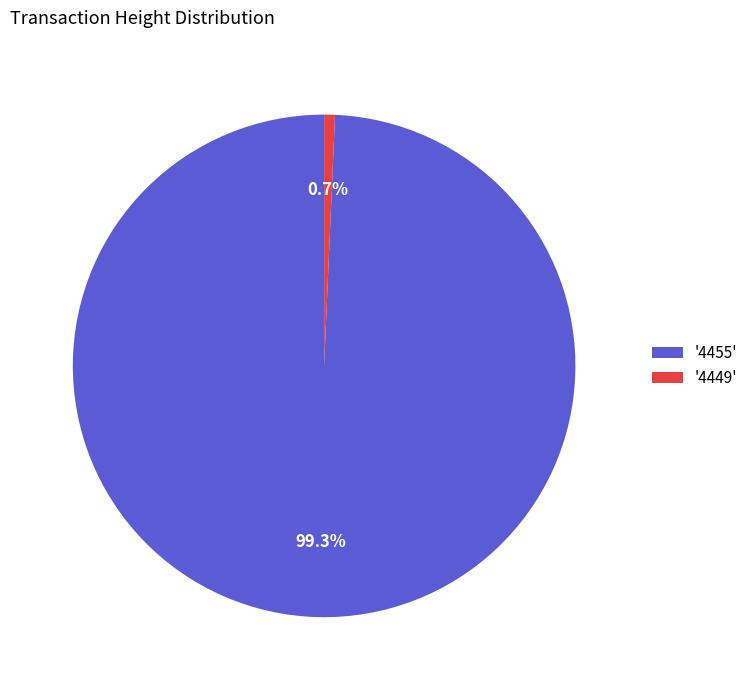

Which category accounts for the majority?

'4455'